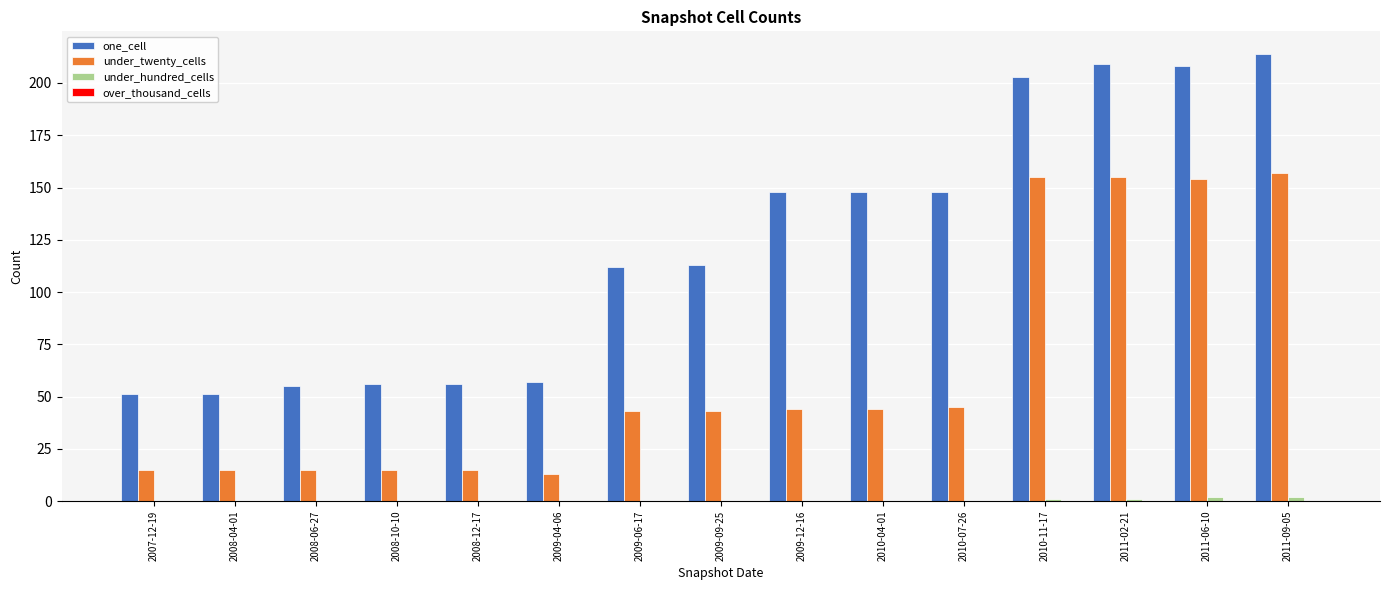

Which series has the widest spread of values?

one_cell